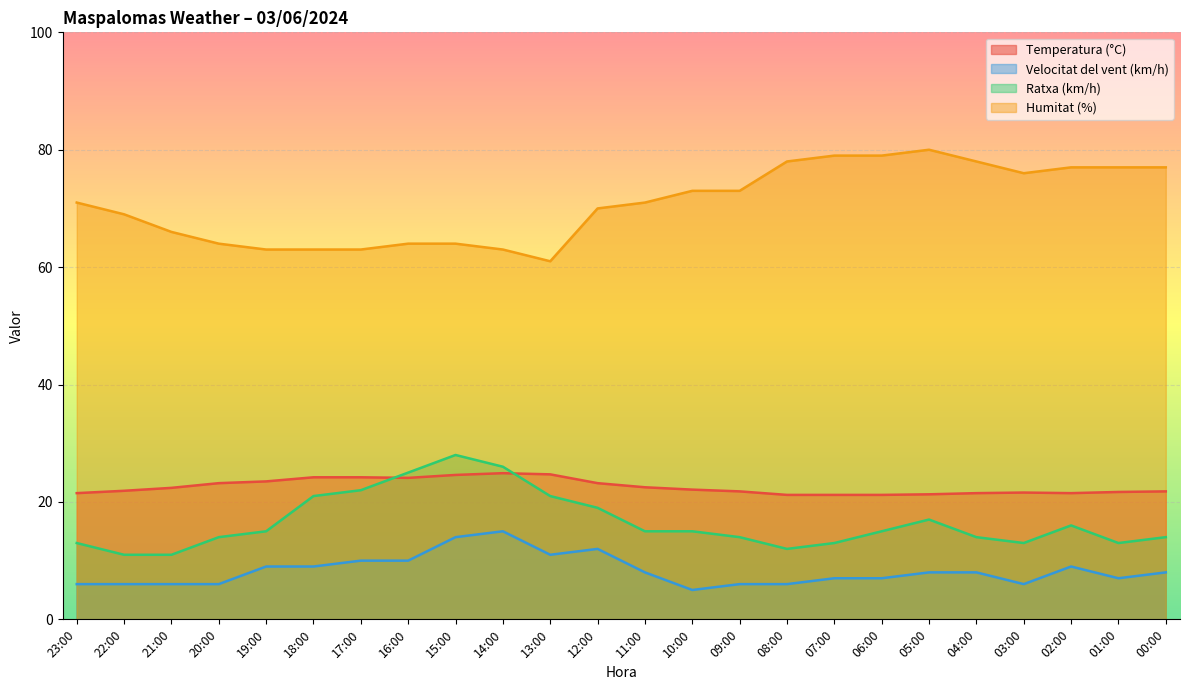

Is it true that Temperatura (°C) equals 21.8 at 00:00?

True